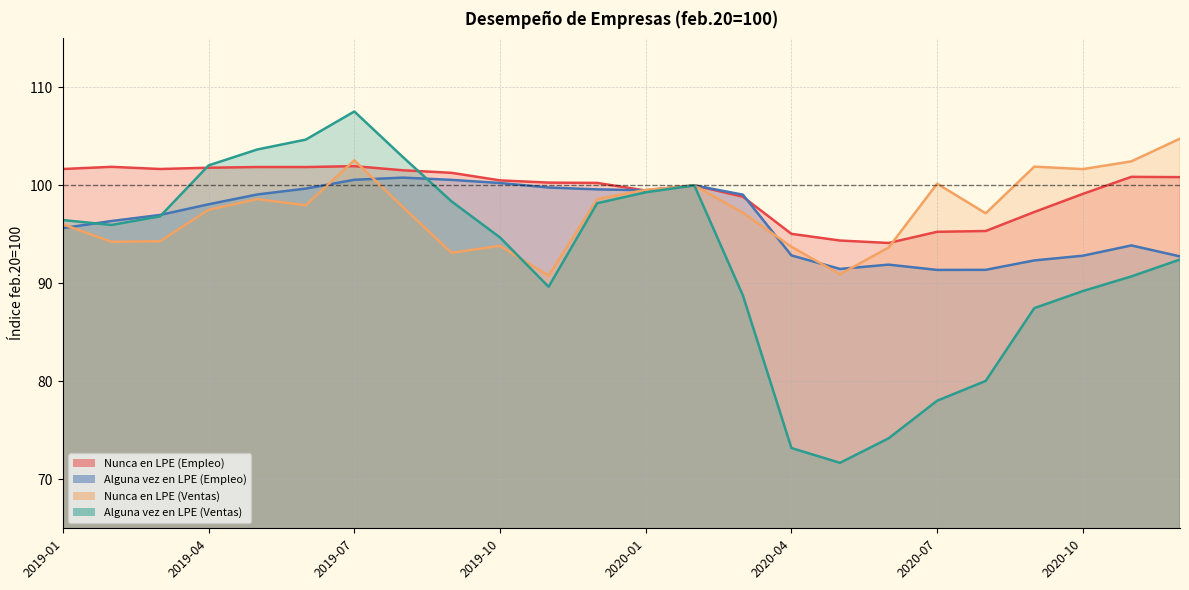

What is the maximum value shown in the chart?

107.5